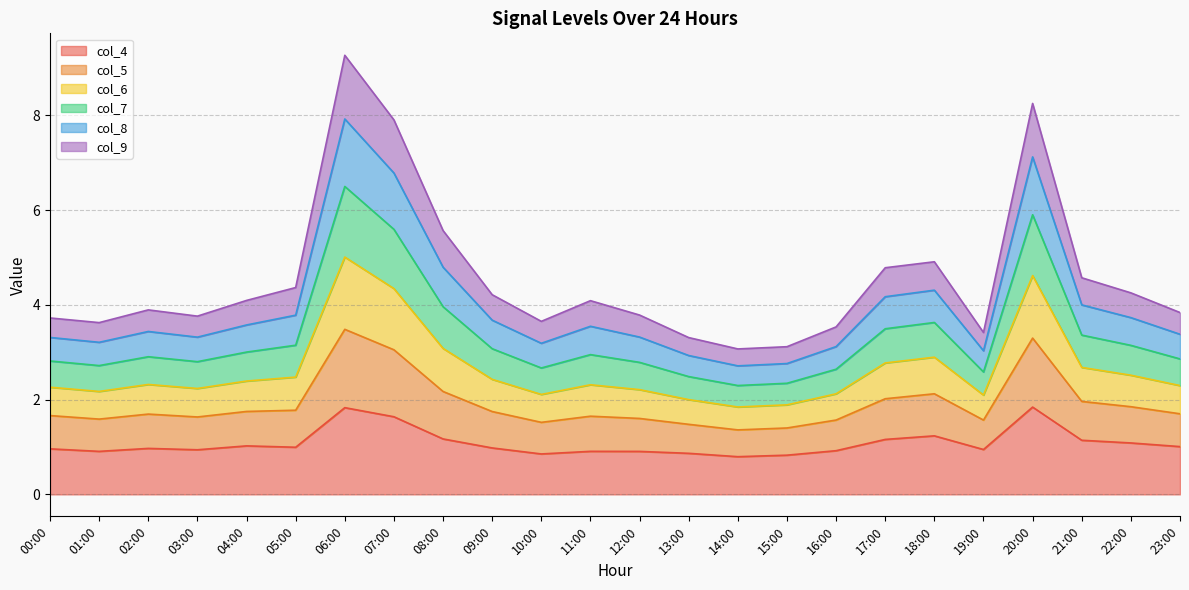

What is the label of the 8th point from the left?

07:00